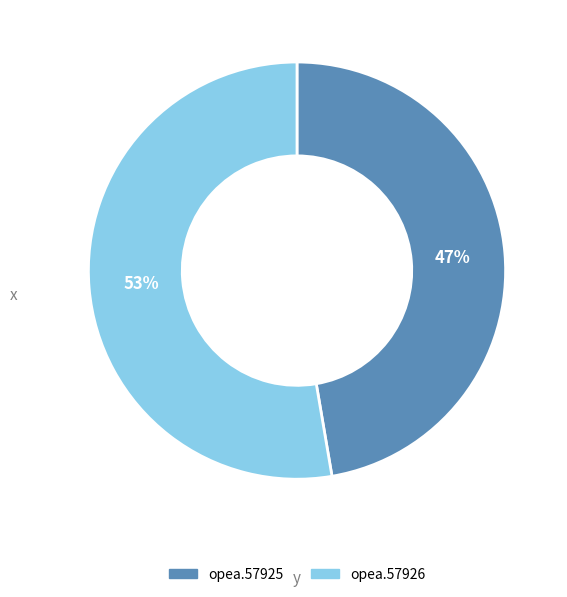

Which has a higher value, opea.57925 or opea.57926?

opea.57926